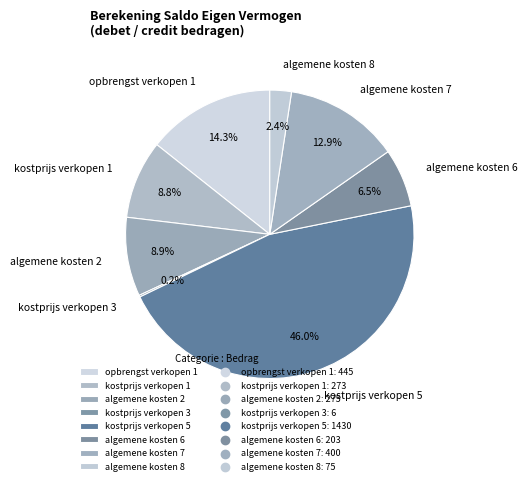

How much of the chart is everything except algemene kosten 8?

97.6%